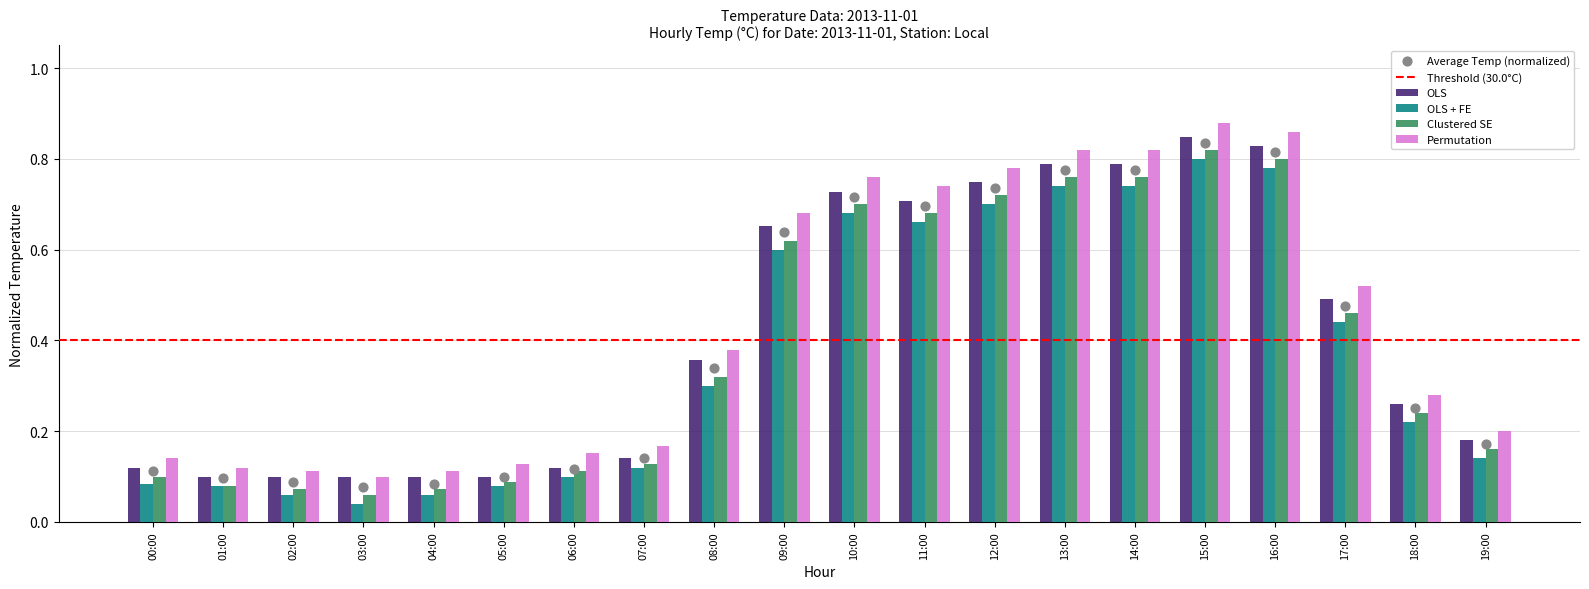

What are all the series names shown in the legend?

OLS, OLS + FE, Clustered SE, Permutation